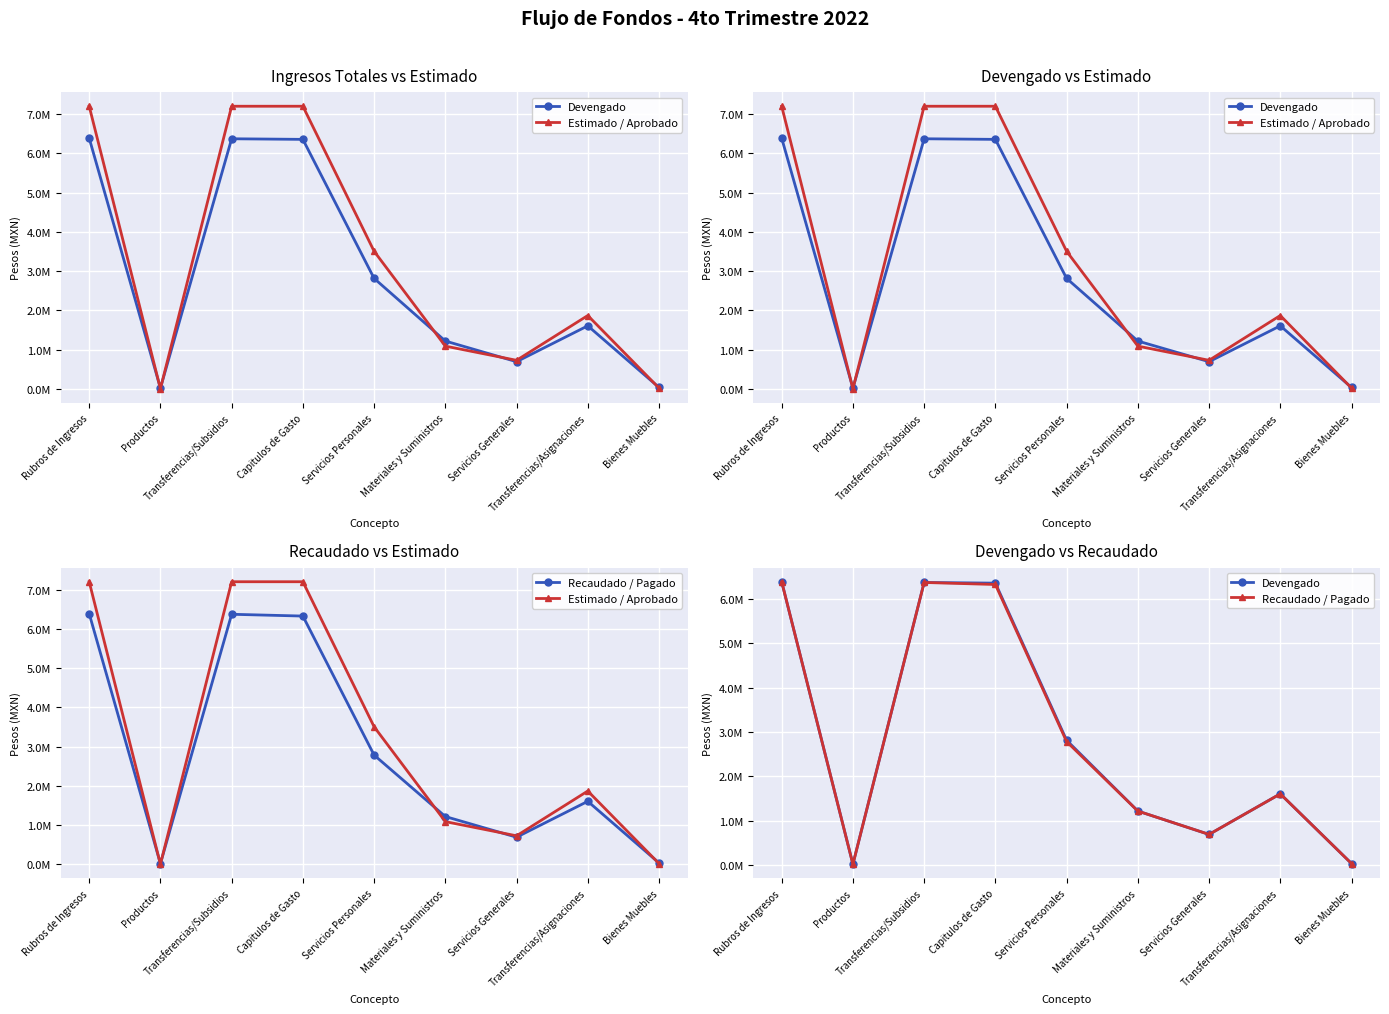

What is the value of the Devengado point at the 1st from the left?

6387244.9